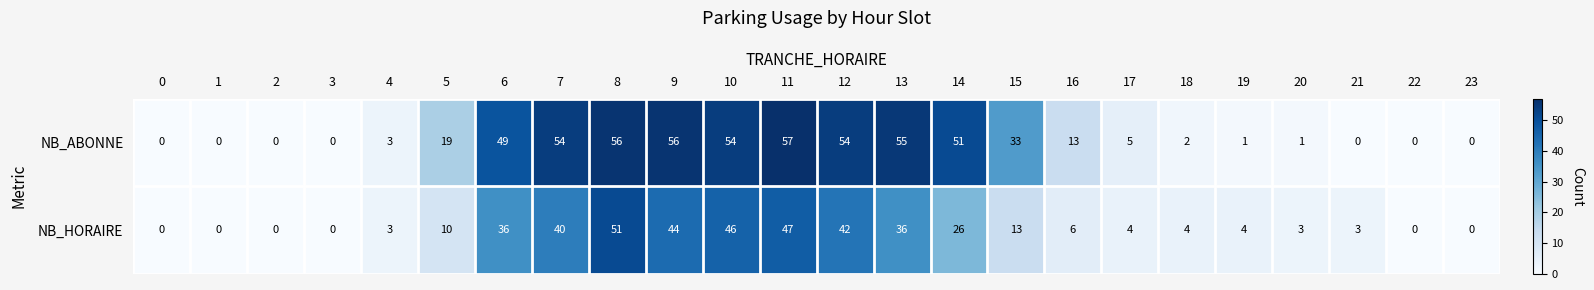

How many categories are shown in the chart?

24